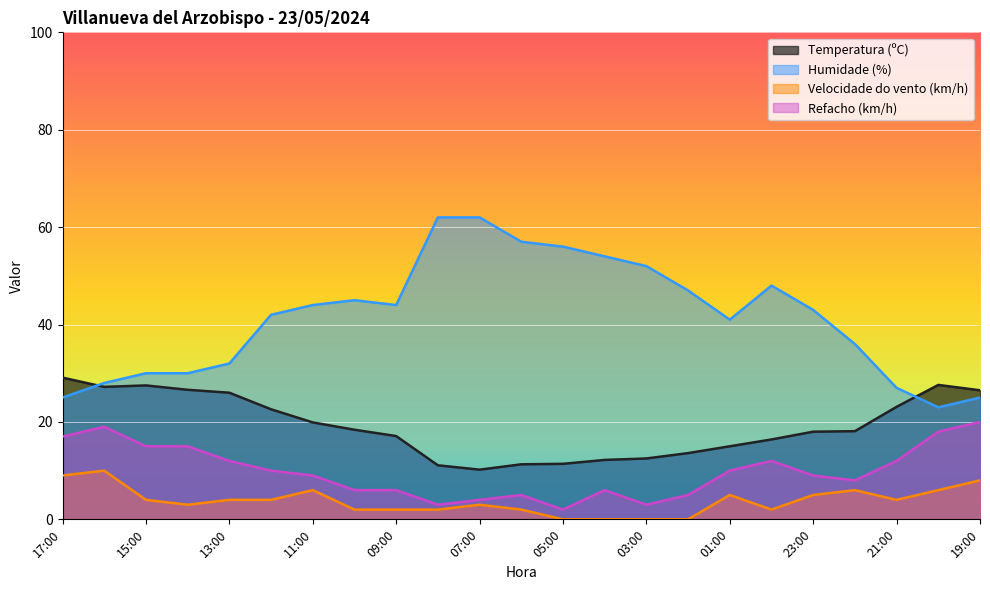

In Refacho (km/h), how many points are lower than both neighbors (excluding endpoints)?

4